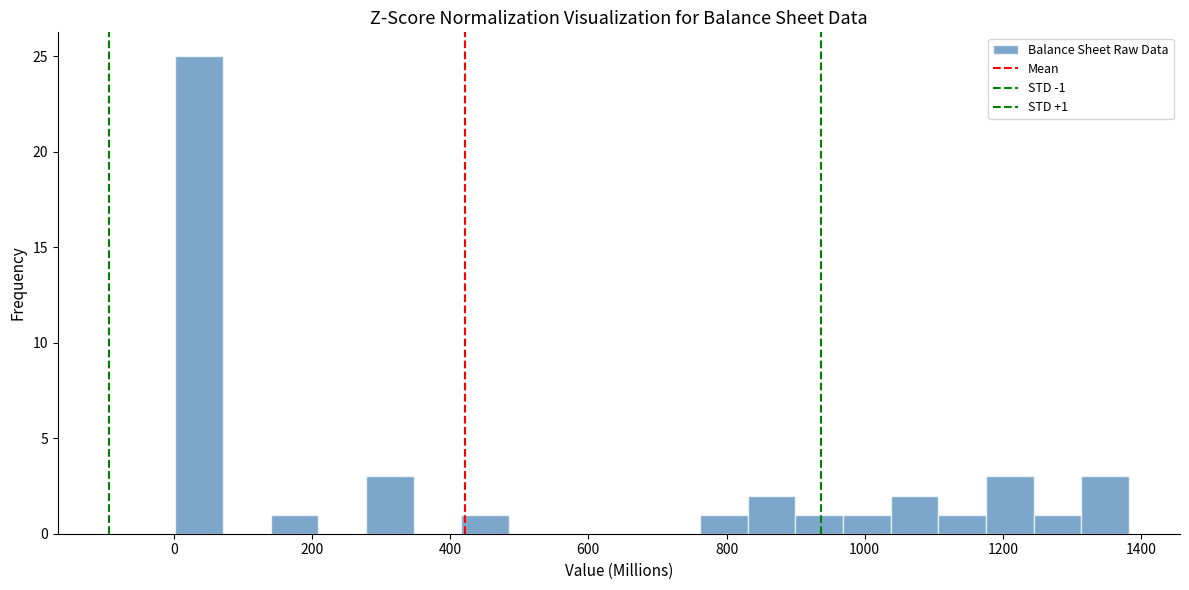

Read against the x-axis, roughly where is the centre of the tallest bar?

40